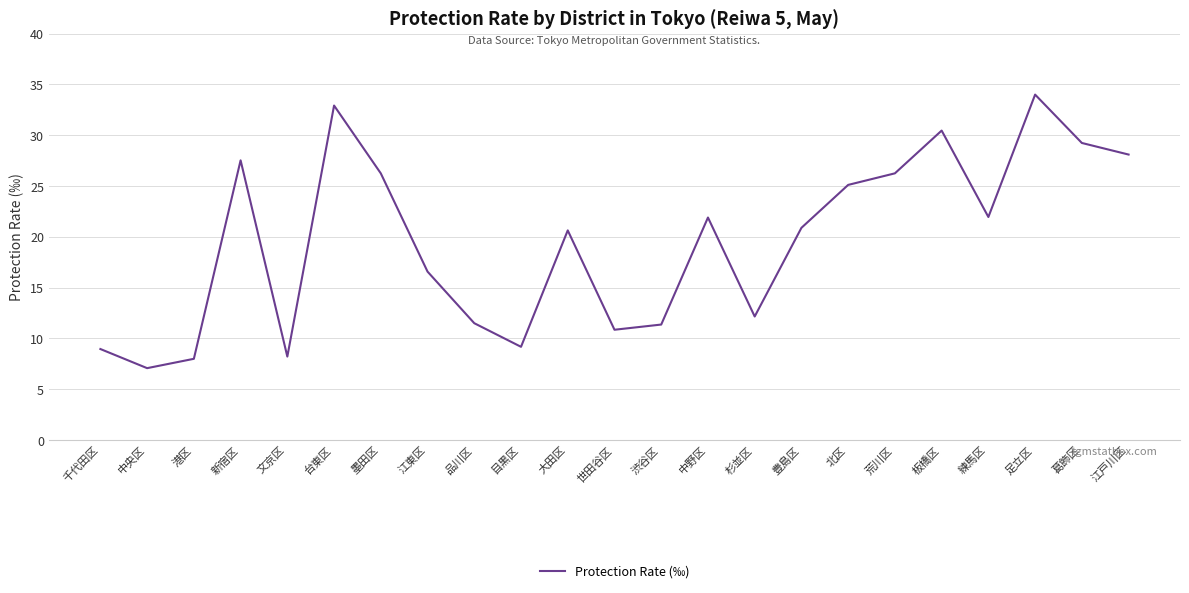

What is the ratio of the value at 品川区 to the value at 江戸川区?

0.4